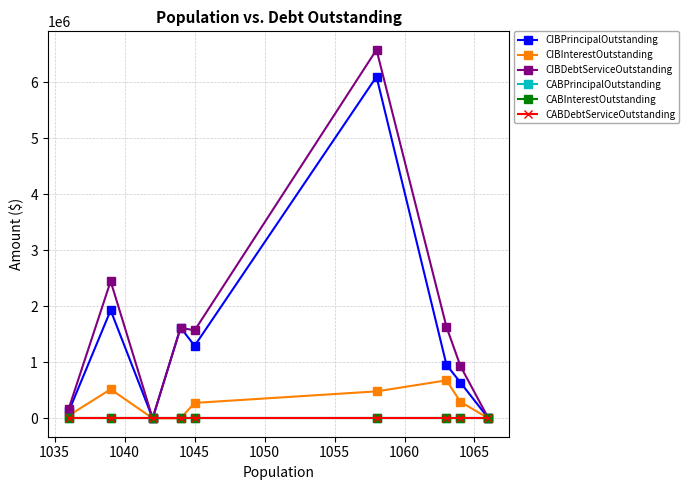

Is this an area chart (filled region under the line)?

No